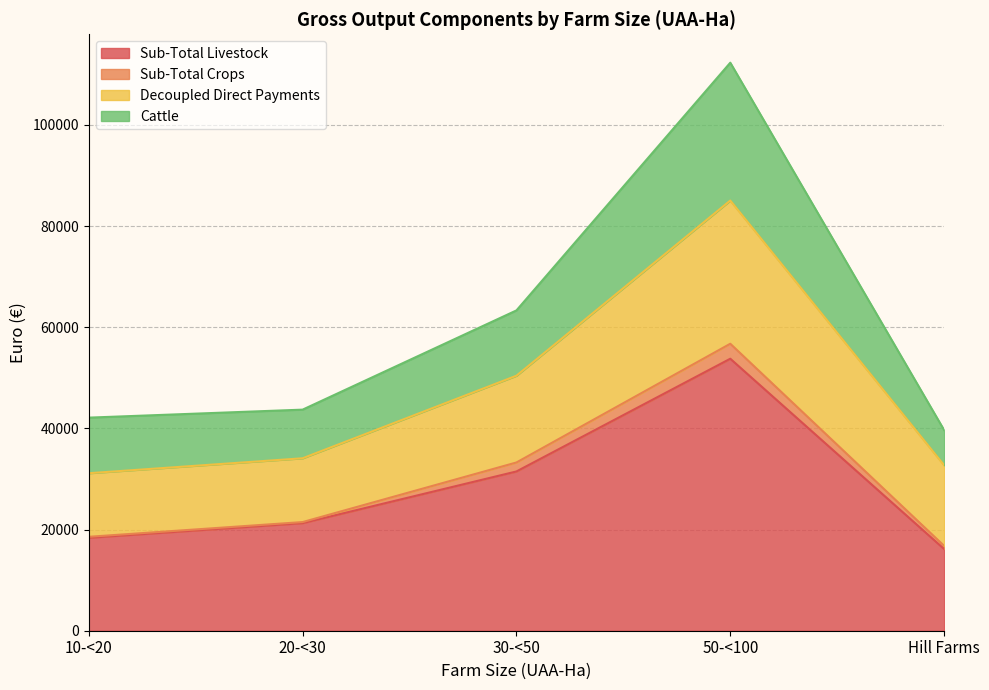

The value of Sub-Total Livestock at 10-<20 is 18371. True or false?

True